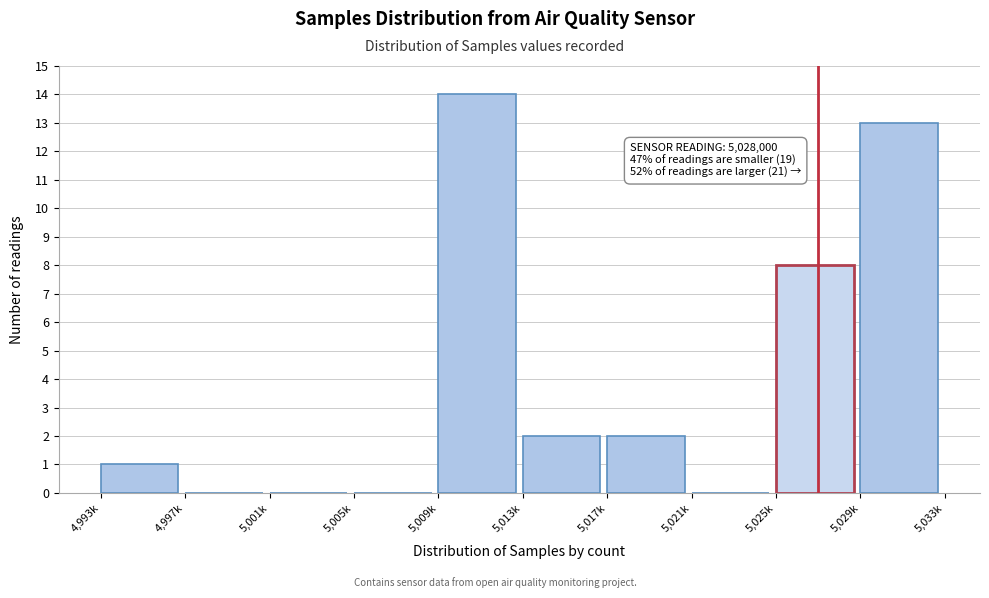

Reading right to left, list all the values displayed in this chart.

5,029k=13	5,025k=8	5,021k=0	5,017k=2	5,013k=2	5,009k=14	5,005k=0	5,001k=0	4,997k=0	4,993k=1